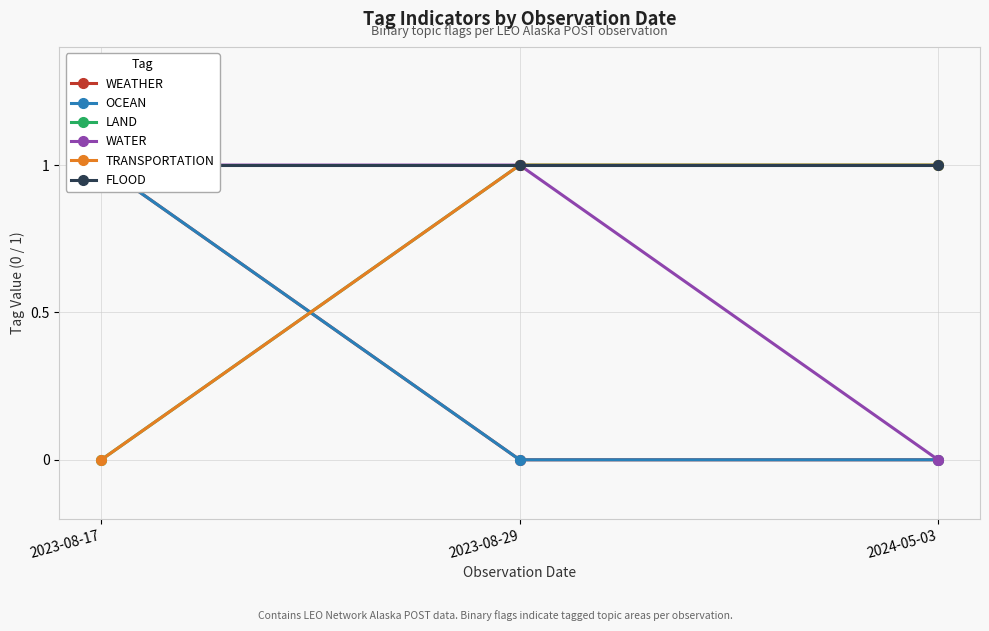

How many OCEAN values are between 0 and 1?

3